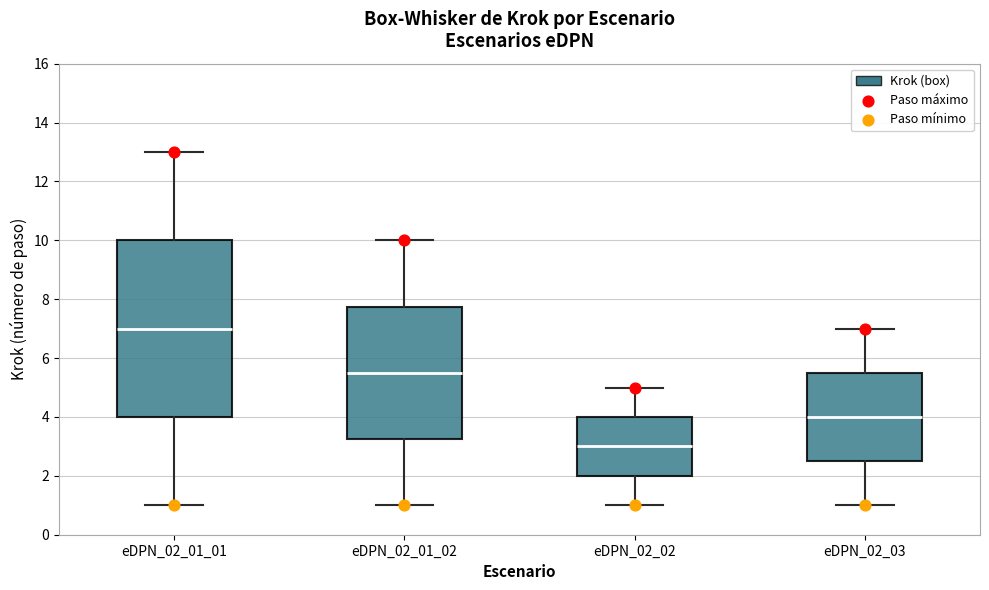

Reading left to right, transcribe this box plot: for each box, give where its median line is, the range the box spans, and where its two whiskers end, as read against the y-axis. The values are not printed on the chart, so give them approximately, as read against the axis.

eDPN_02_01_01: median 7.0, box 4.0 to 10.0, whiskers 1.0 to 13.0
eDPN_02_01_02: median 5.6, box 3.2 to 7.8, whiskers 1.0 to 10.0
eDPN_02_02: median 3.0, box 2.0 to 4.0, whiskers 1.0 to 5.0
eDPN_02_03: median 4.0, box 2.6 to 5.6, whiskers 1.0 to 7.0